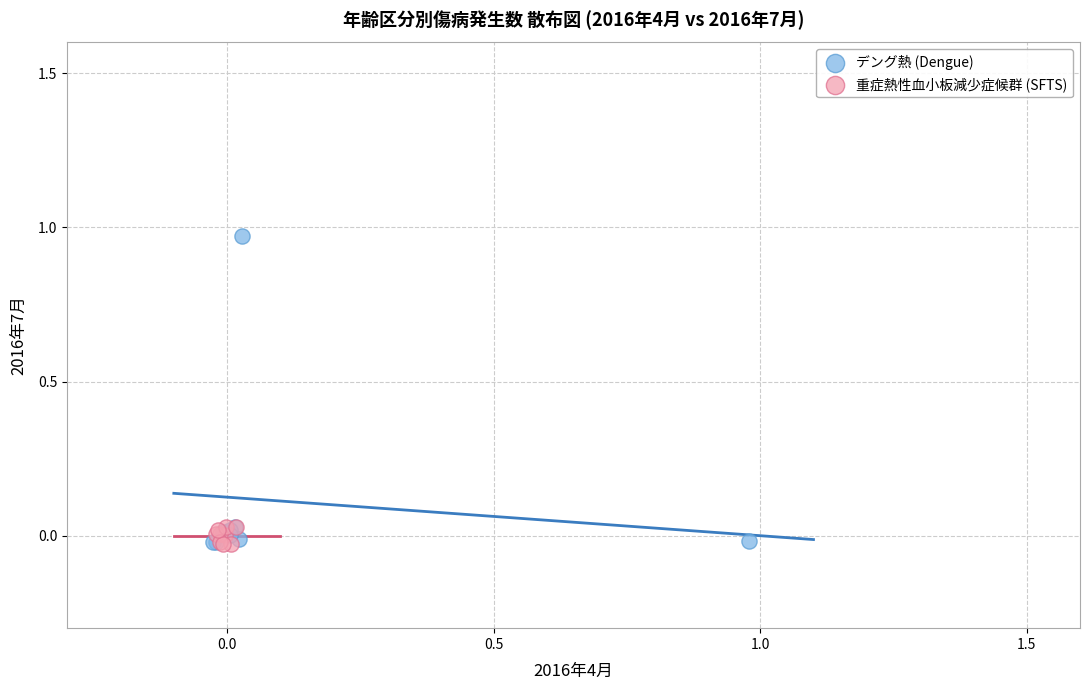

Which series has the widest spread of Y values?

デング熱 (Dengue)